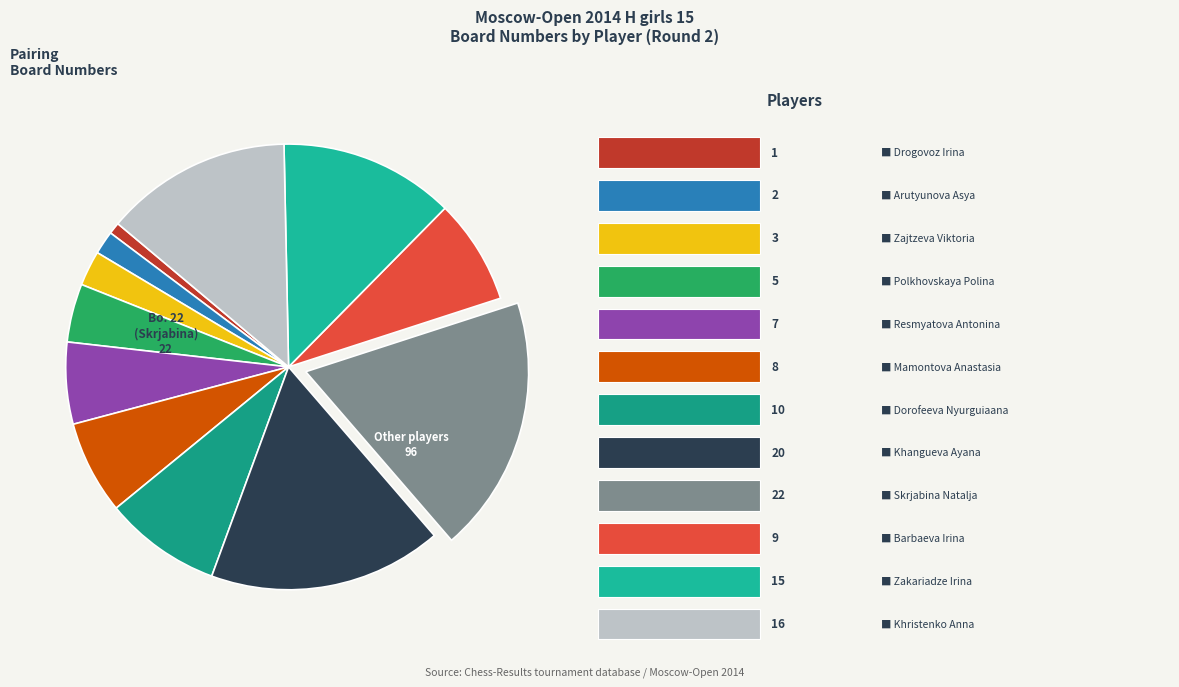

Rank the categories by value from lowest to highest.

Drogovoz Irina, Arutyunova Asya, Zajtzeva Viktoria, Polkhovskaya Polina, Resmyatova Antonina, Mamontova Anastasia, Barbaeva Irina, Dorofeeva Nyurguiaana, Zakariadze Irina, Khristenko Anna, Khangueva Ayana, Skrjabina Natalja